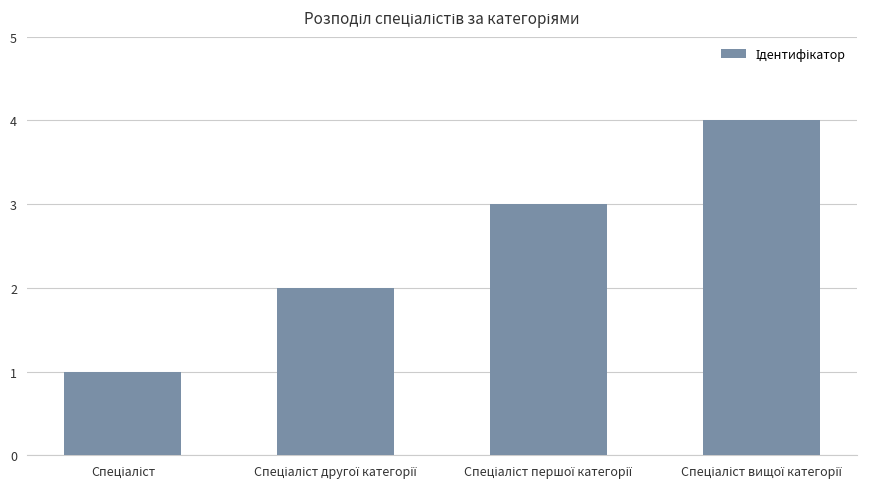

How many bars are there in total?

4